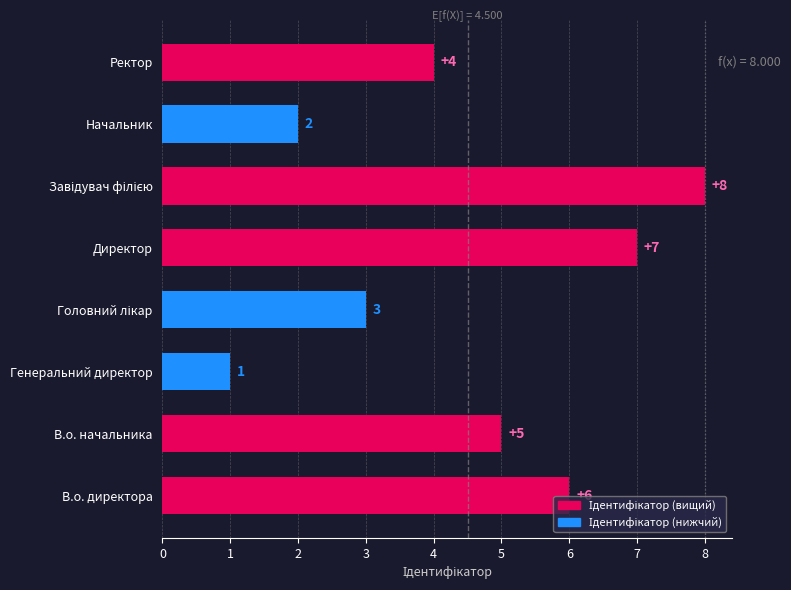

The value at Ректор is 4. True or false?

True